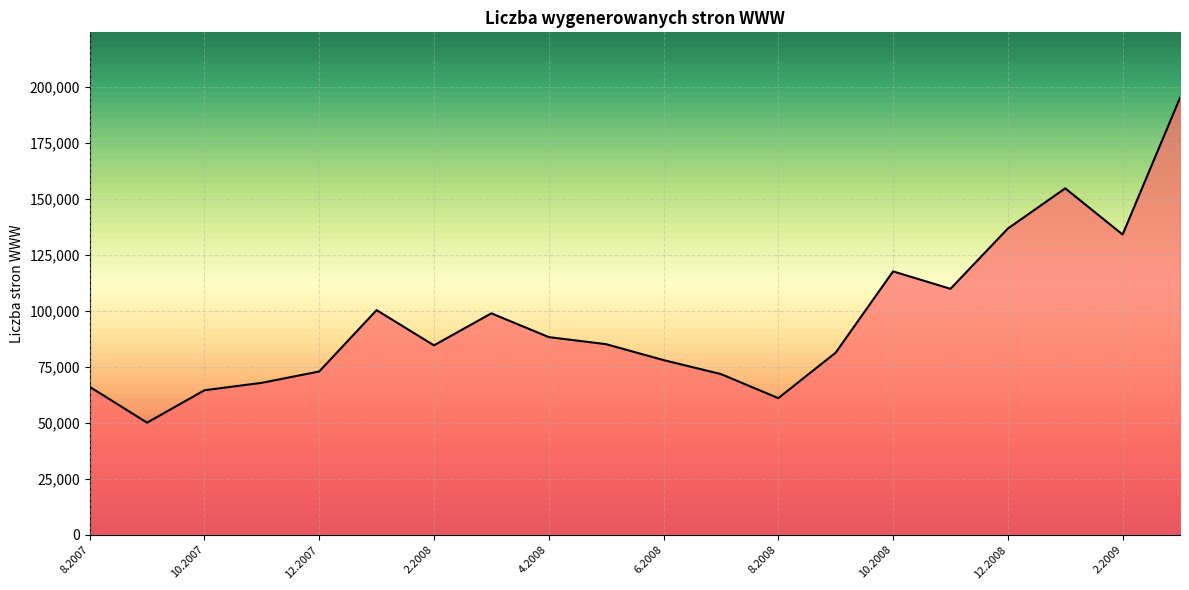

What is the difference between the maximum and minimum values?

145026